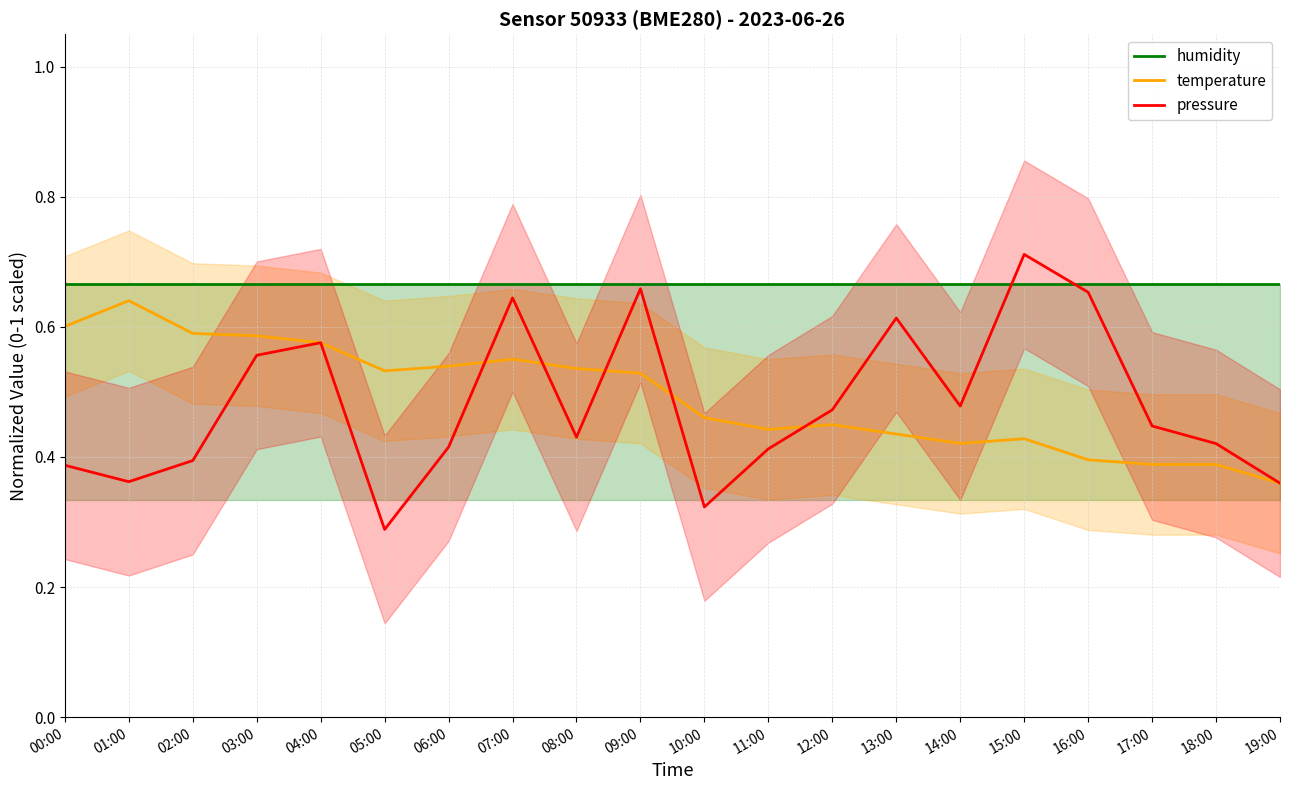

Rank the series at 02:00 from highest to lowest value.

humidity, temperature, pressure